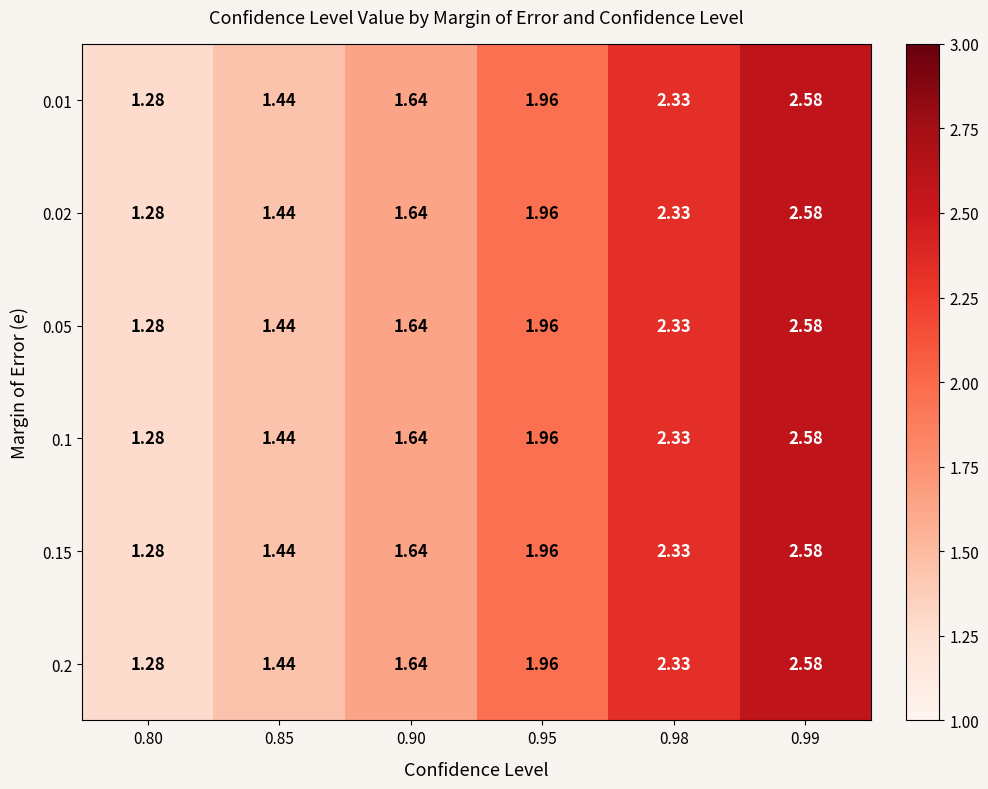

Is the value of 0.2 at 0.85 greater than the value of 0.15 at 0.90?

No